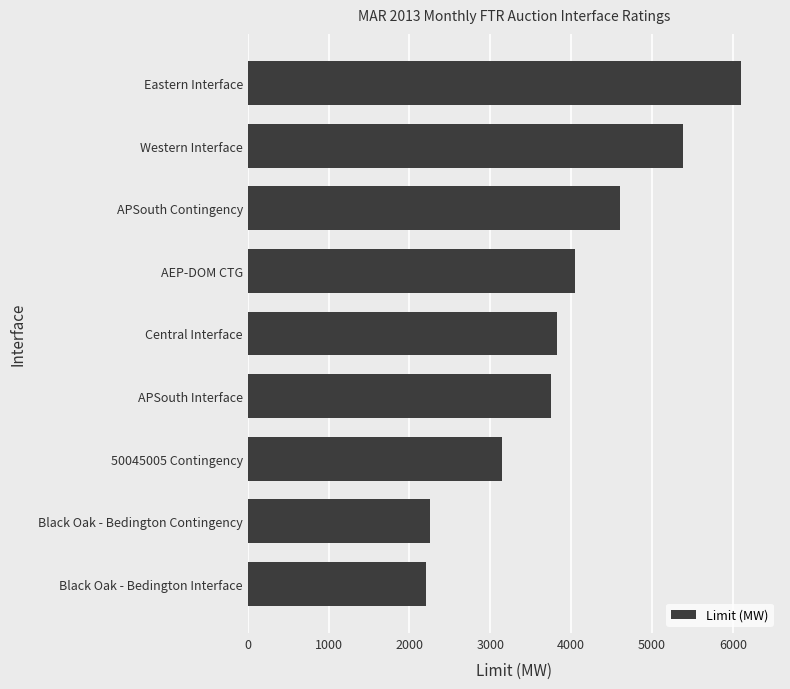

Which has a higher value, APSouth Contingency or Black Oak - Bedington Contingency?

APSouth Contingency